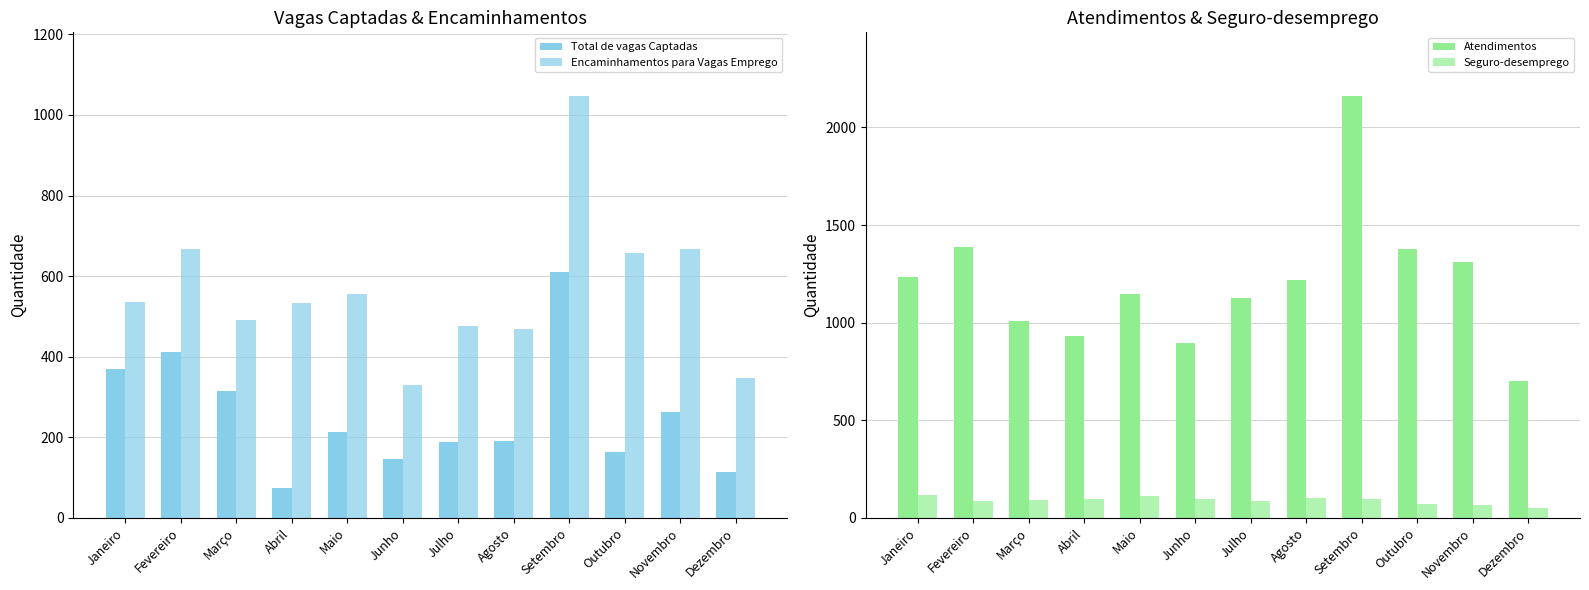

How many values in the Encaminhamentos para Vagas Emprego series exceed 536?

5